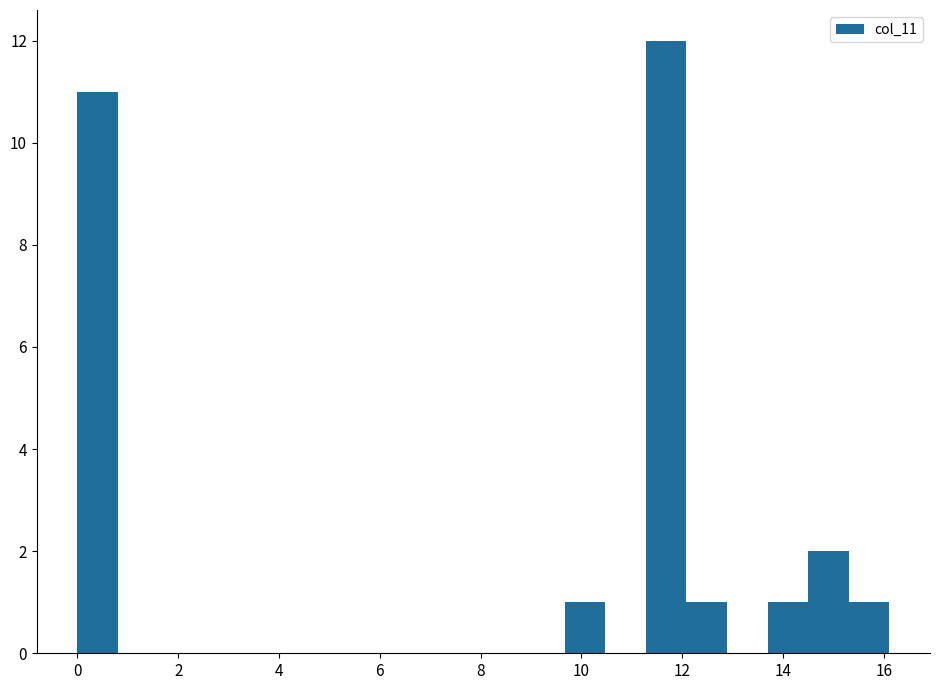

Reading left to right, list every bar in this chart as the range it spans on the x-axis followed by its height. Neither the bar edges nor the heights are printed on the chart, so give them approximately, as read against the axes.

0.0 to 0.8: 11
0.8 to 1.6: 0
1.6 to 2.4: 0
2.4 to 3.2: 0
3.2 to 4.0: 0
4.0 to 4.8: 0
4.8 to 5.6: 0
5.6 to 6.4: 0
6.4 to 7.2: 0
7.2 to 8.0: 0
8.0 to 8.8: 0
8.8 to 9.6: 0
9.6 to 10.4: 1
10.4 to 11.2: 0
11.2 to 12.0: 12
12.0 to 12.8: 1
12.8 to 13.6: 0
13.6 to 14.4: 1
14.4 to 15.4: 2
15.4 to 16.2: 1